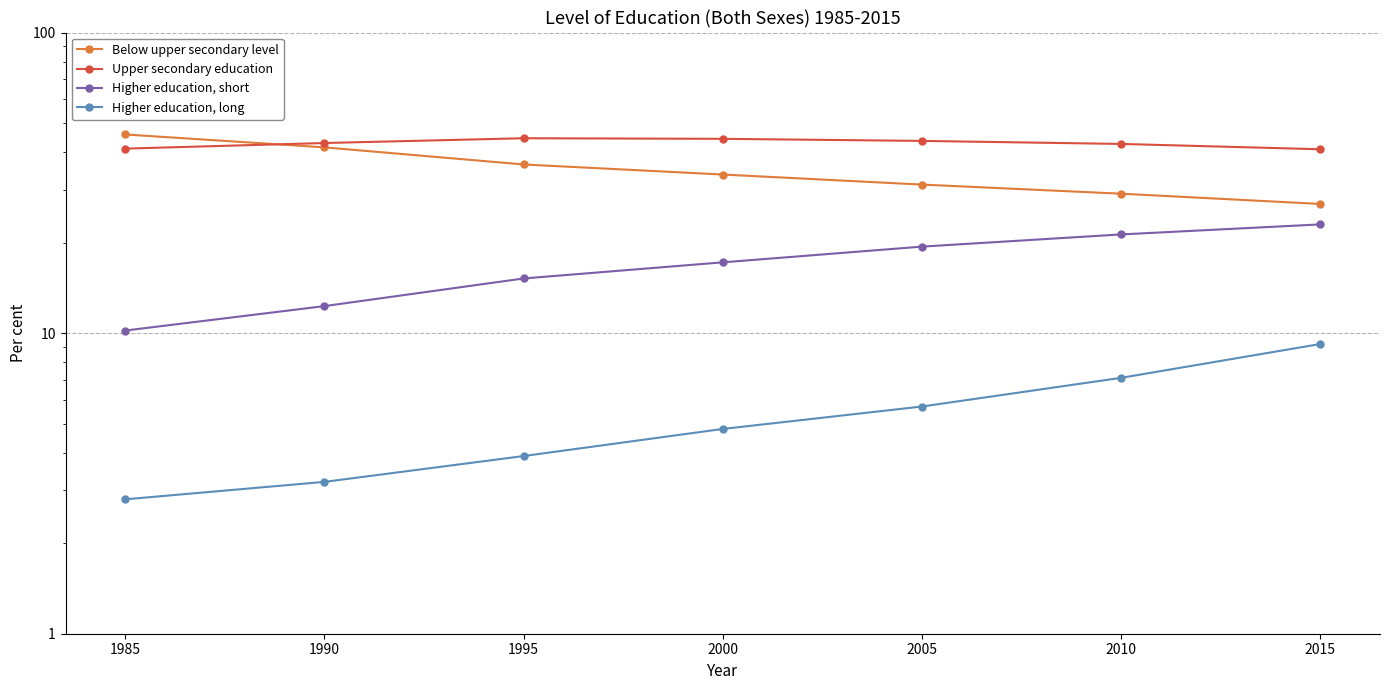

Rank the series by their maximum value, from lowest to highest.

Higher education, long, Higher education, short, Upper secondary education, Below upper secondary level